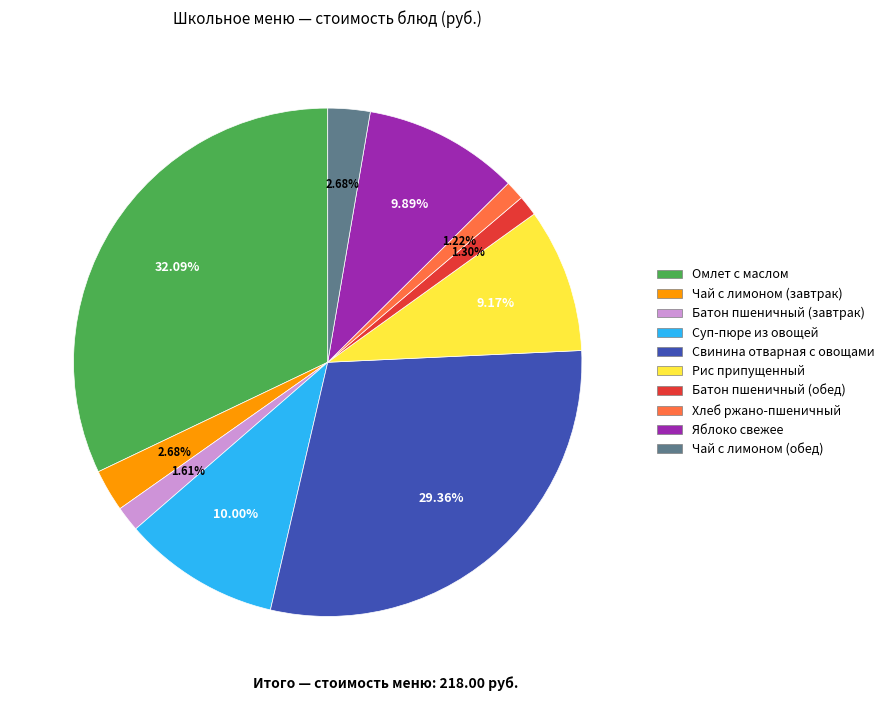

Does any single category account for the majority?

No